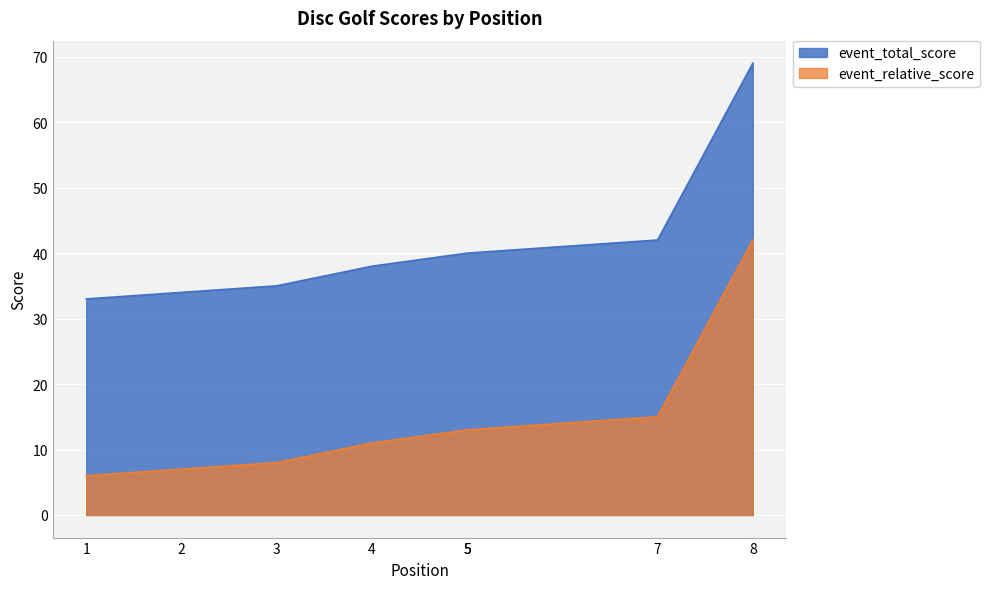

True or false: event_relative_score has more than 2 points higher than both neighbors.

False